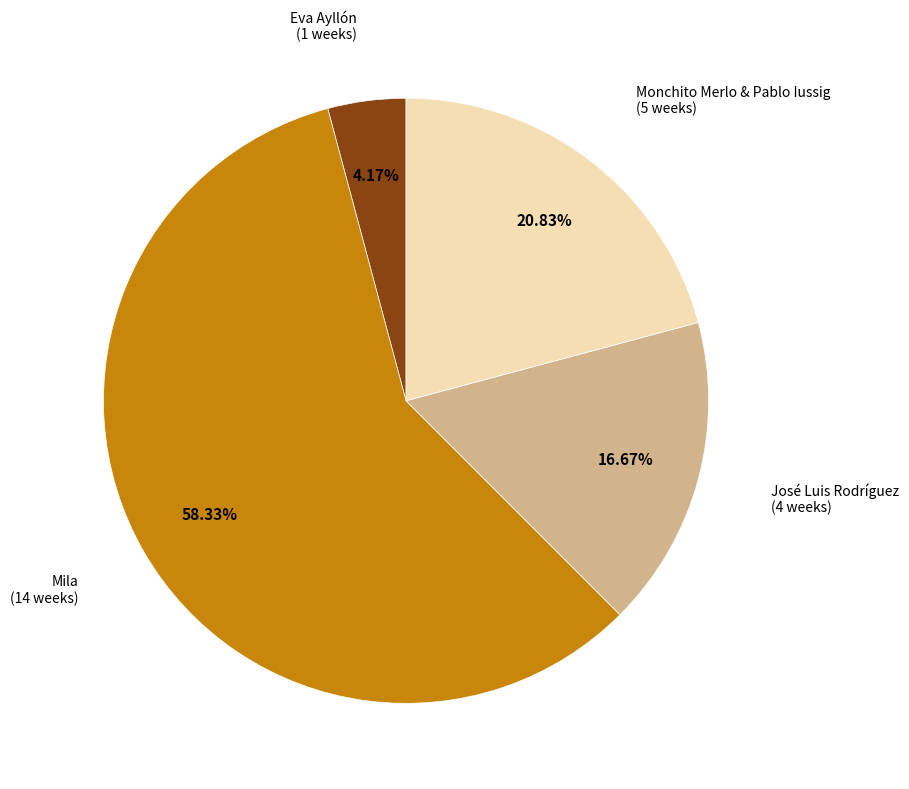

Is there any slice that represents more than half of the pie?

Yes